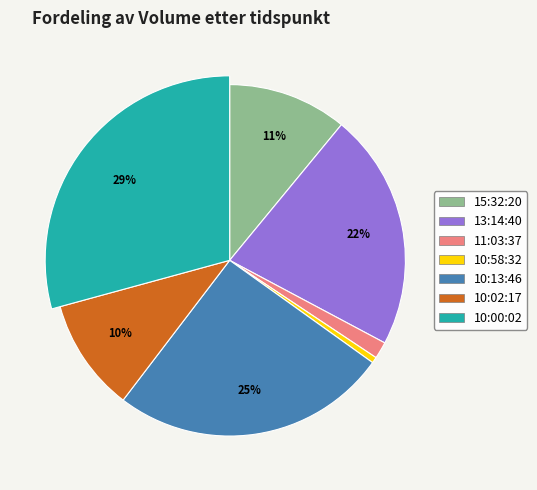

To the nearest percent, what is the difference between the 11:03:37 and 10:58:32 slice percentages?

1%